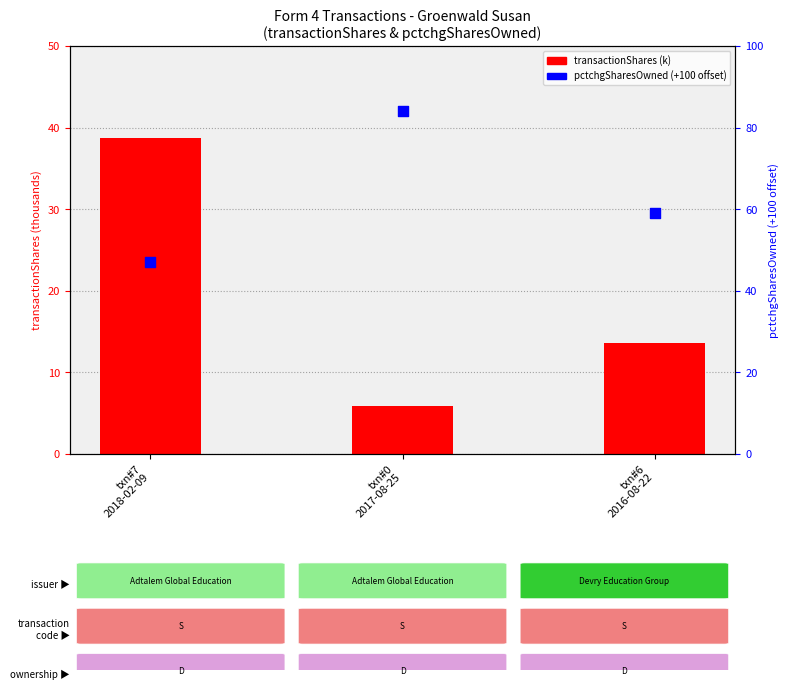

Which series reaches the minimum Y coordinate?

transactionShares (k)